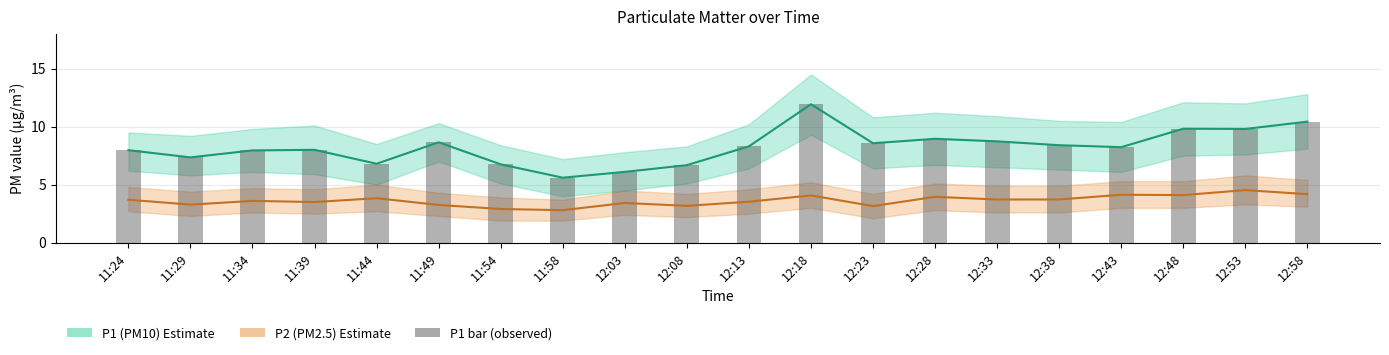

Rank the categories by P1 (PM10) value from highest to lowest.

12:18, 12:58, 12:48, 12:53, 12:28, 12:33, 11:49, 12:23, 12:38, 12:13, 12:43, 11:39, 11:24, 11:34, 11:29, 11:44, 11:54, 12:08, 12:03, 11:58